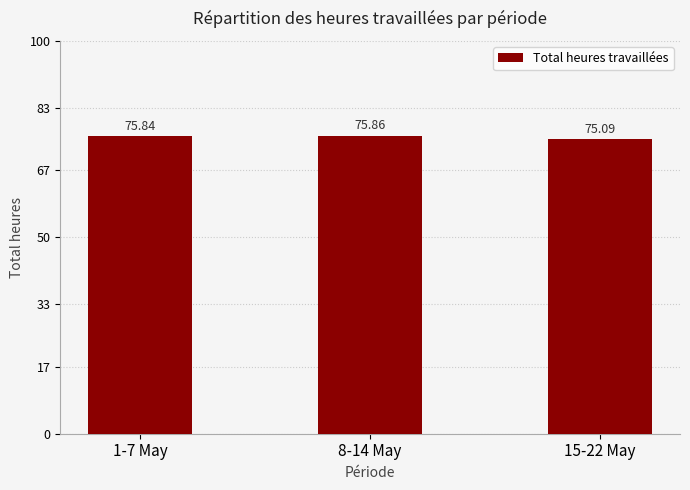

Reading left to right, transcribe all the data shown in this chart.

75.8	75.9	75.1